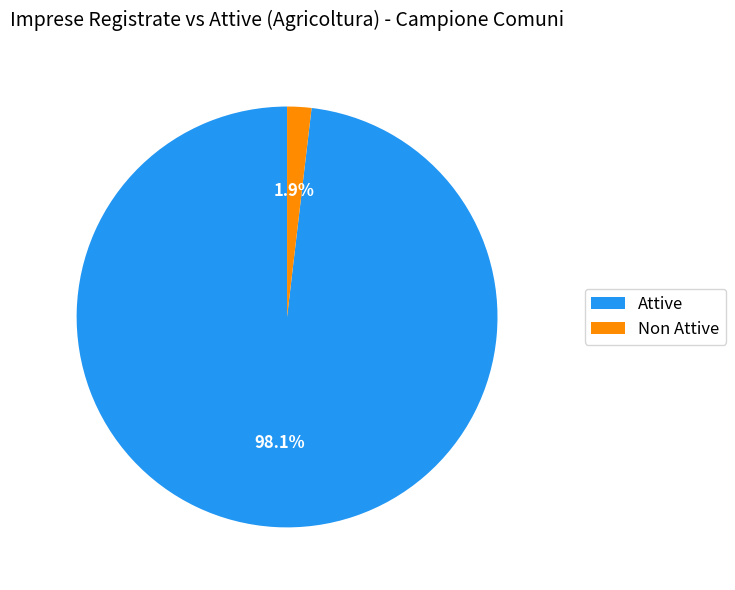

Which slice is the smallest?

Non Attive